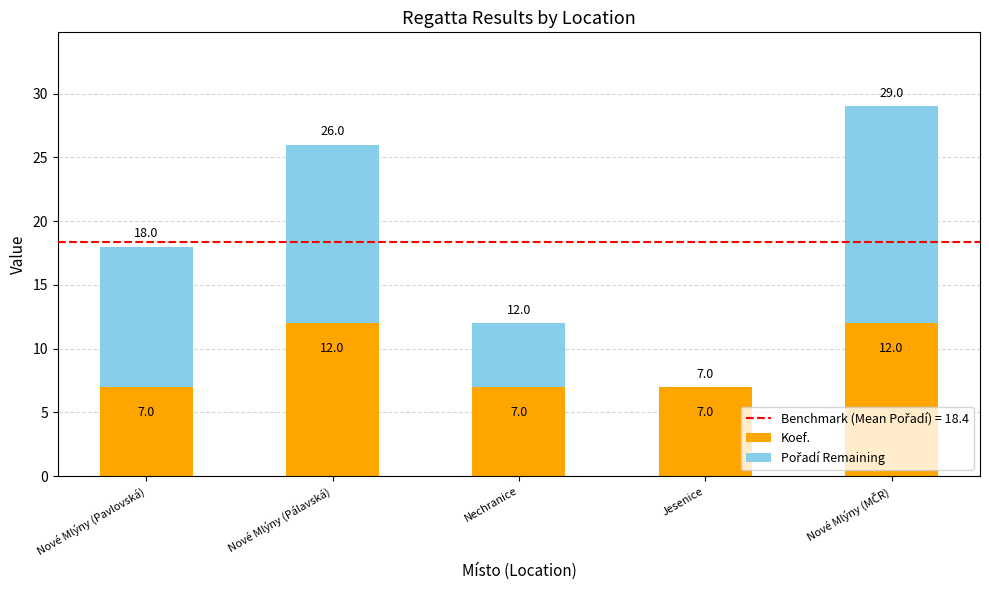

The value of Koef. at Nové Mlýny (Pavlovská) is 7. True or false?

True